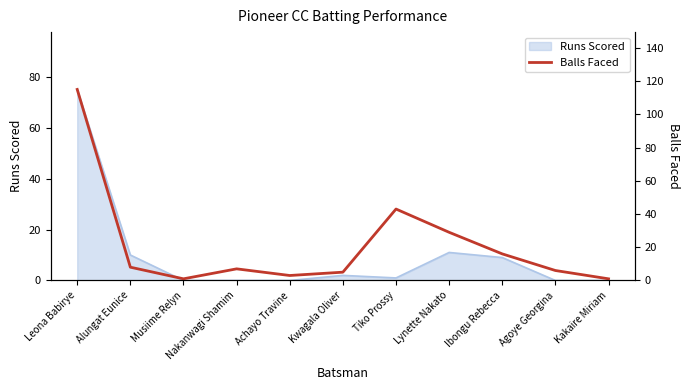

Which category has the highest value in the Runs Scored series?

Leona Babirye